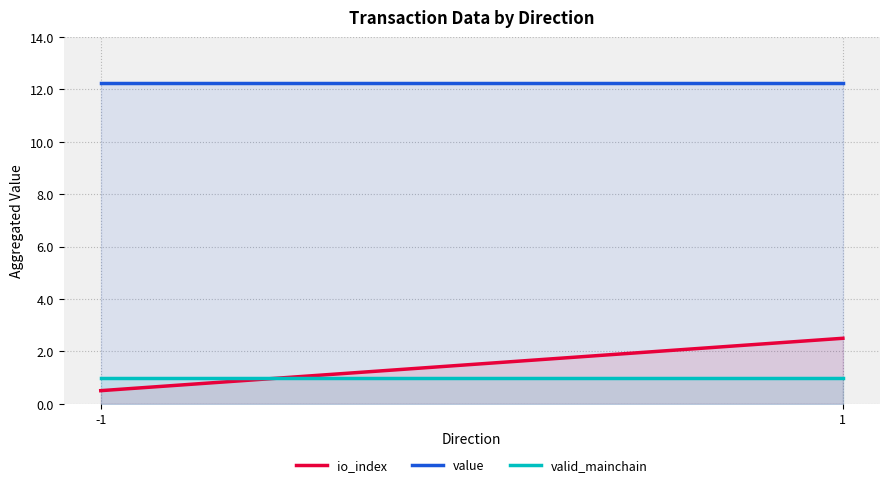

What is the approximate value of valid_mainchain at -1?

1.0